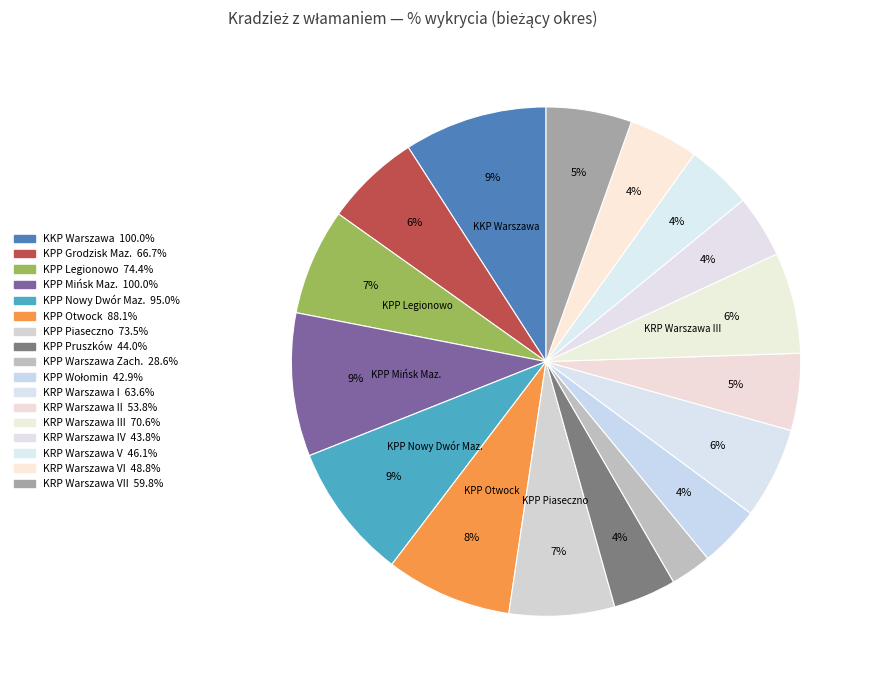

How many slices are in this pie chart?

17